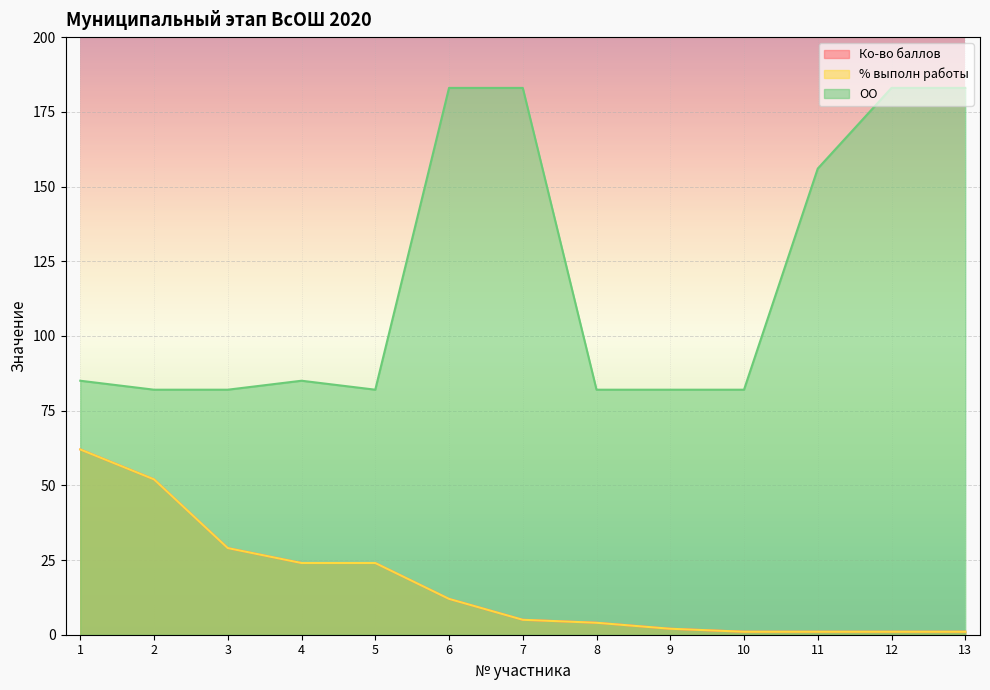

List the series in order of their peak value, highest first.

ОО, Ко-во баллов, % выполн работы